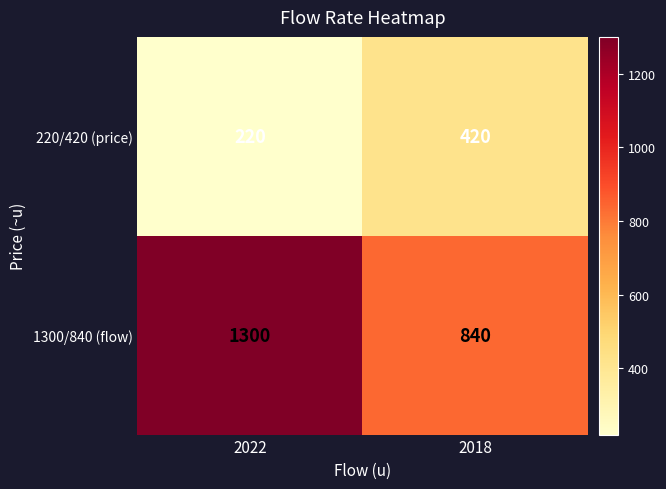

Rank the series by their maximum value, from lowest to highest.

220/420 (price), 1300/840 (flow)